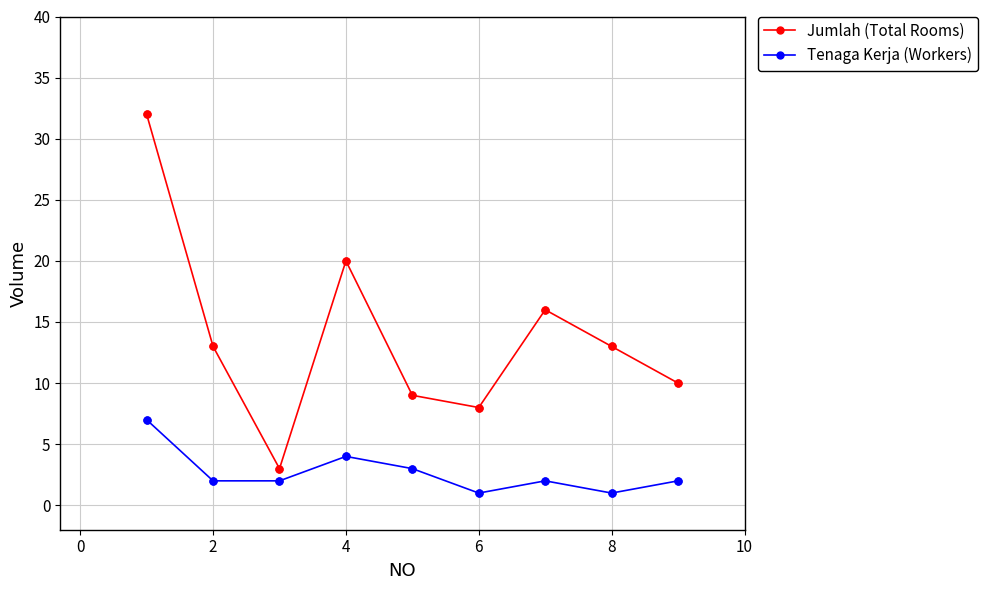

What are all the series names shown in the legend?

Jumlah (Total Rooms), Tenaga Kerja (Workers)